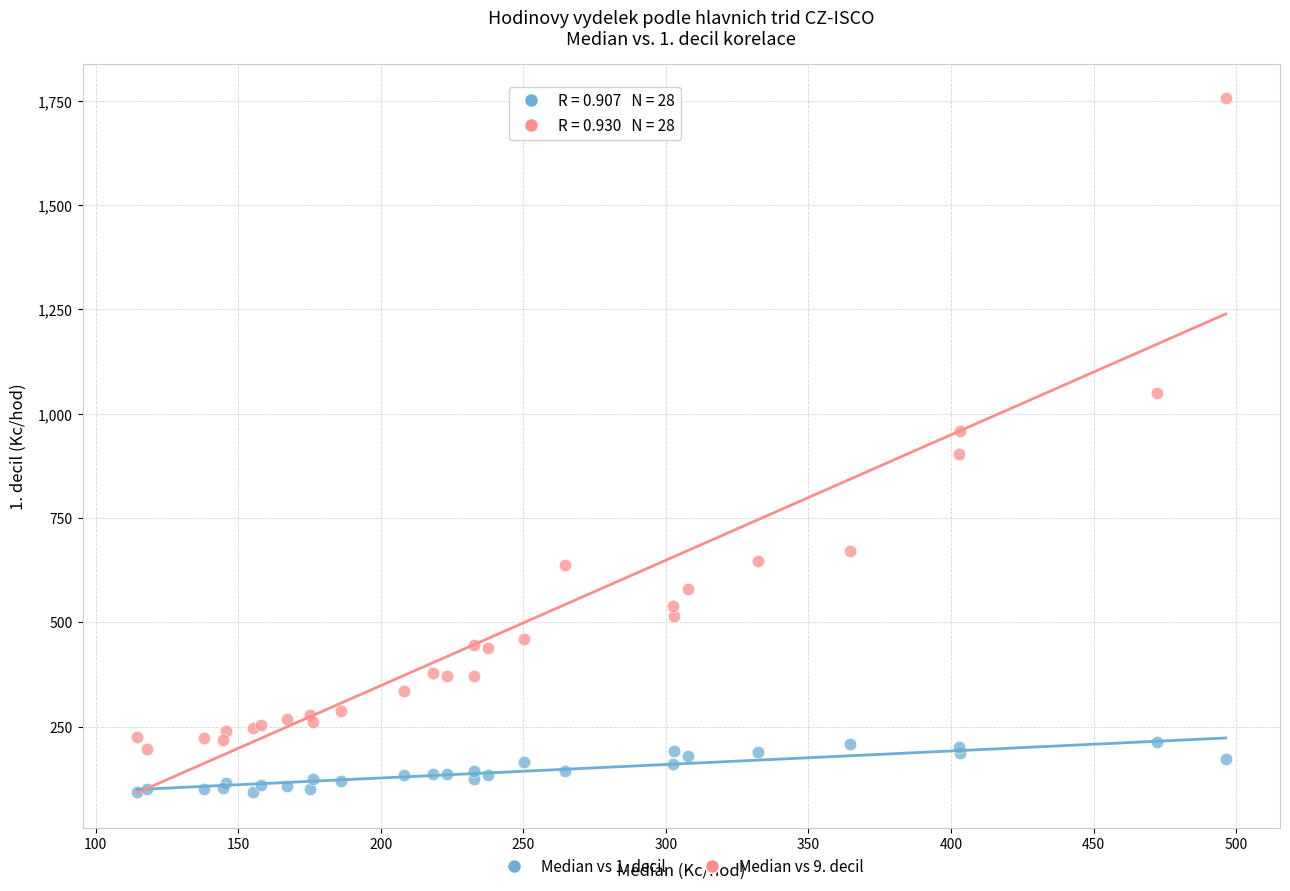

Which series contains the lowest Y value?

Median vs 1. decil